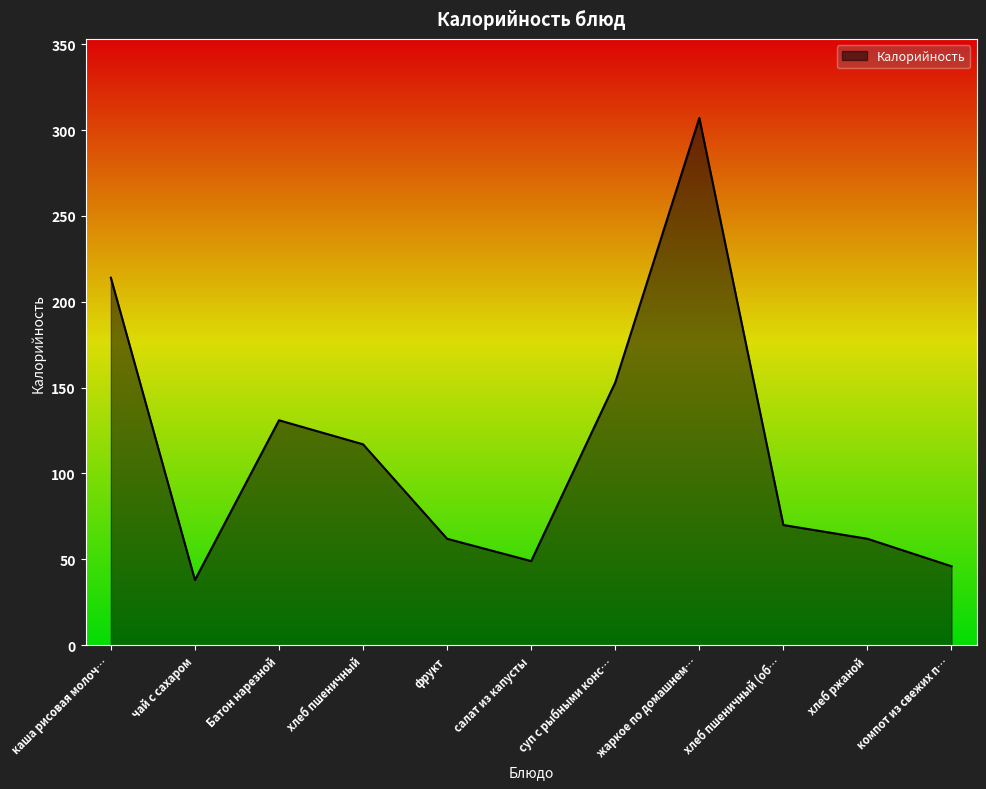

At which category does the chart reach its minimum across all series?

чай с сахаром